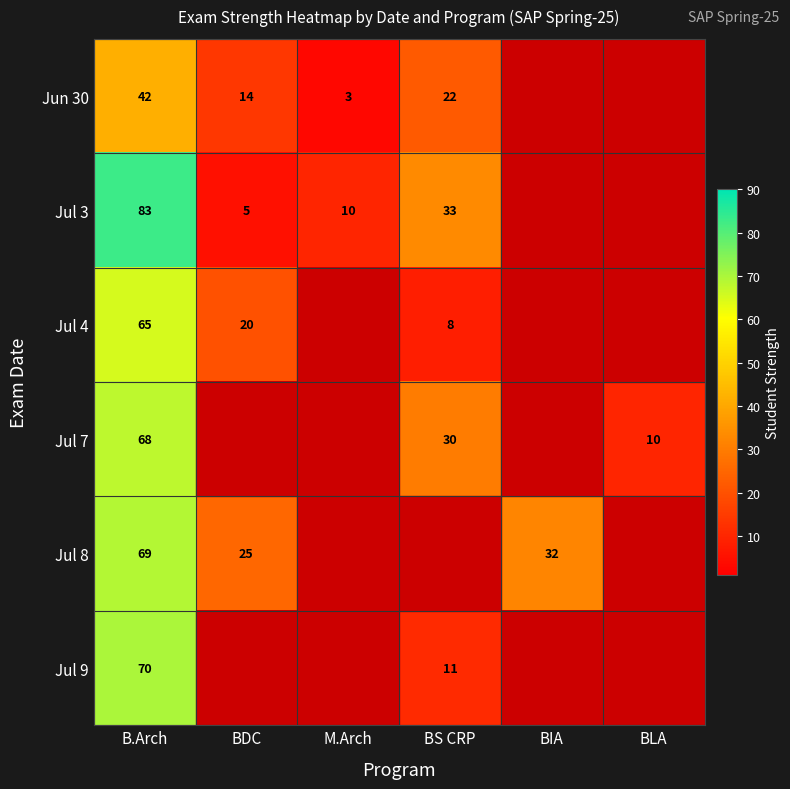

The value of Jul 9 at BS CRP is 11. True or false?

True